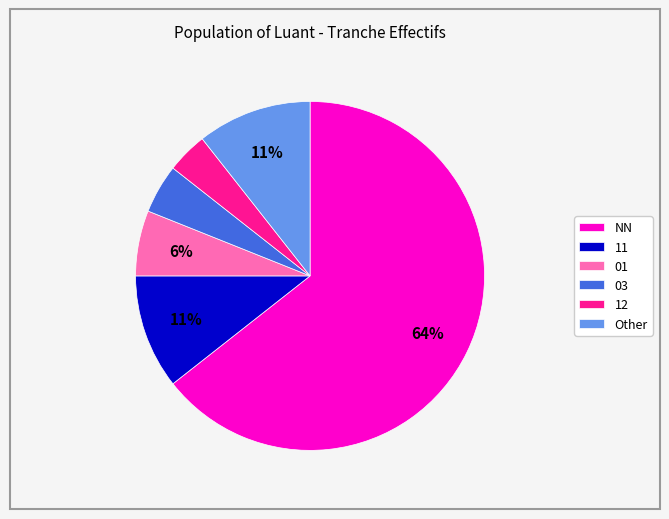

To the nearest percent, what is the average slice percentage?

17%